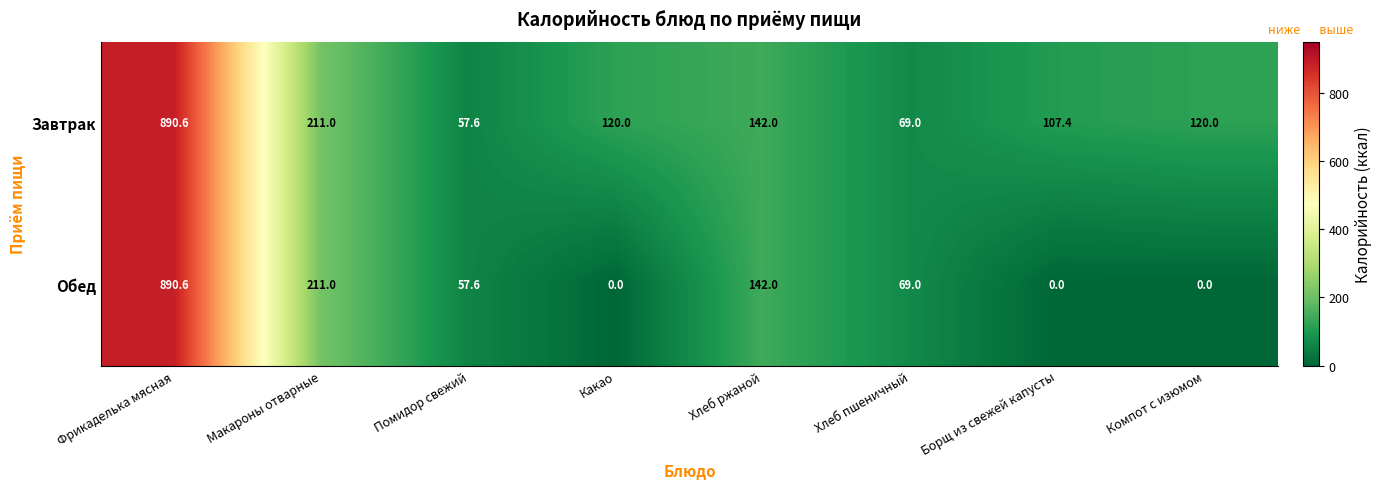

What is the difference between the maximum and minimum values in the Обед series?

890.6